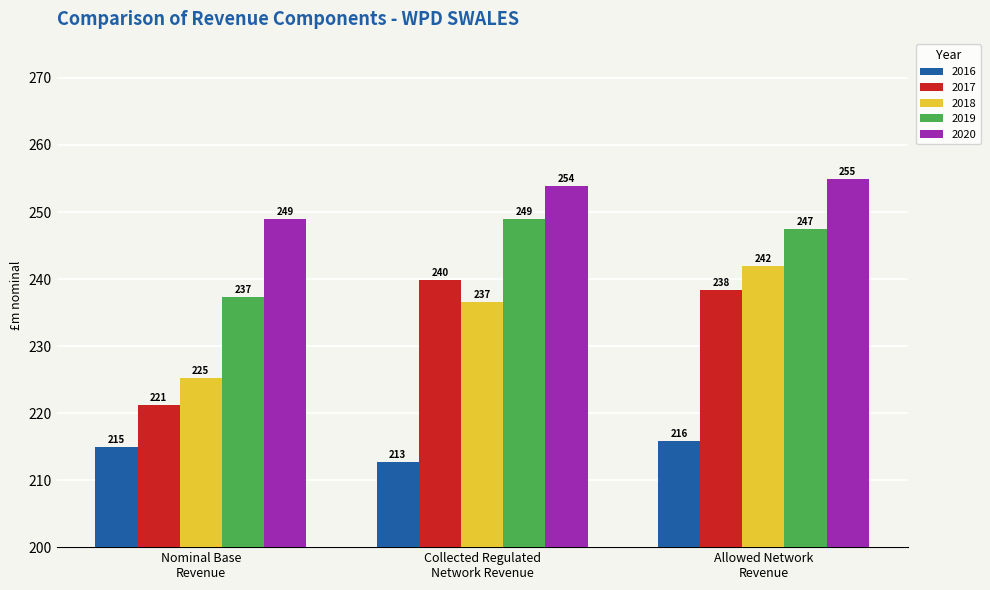

List the series in order of their peak value, highest first.

2020, 2019, 2018, 2017, 2016